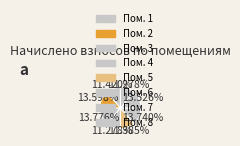

How many slices are in this pie chart?

8